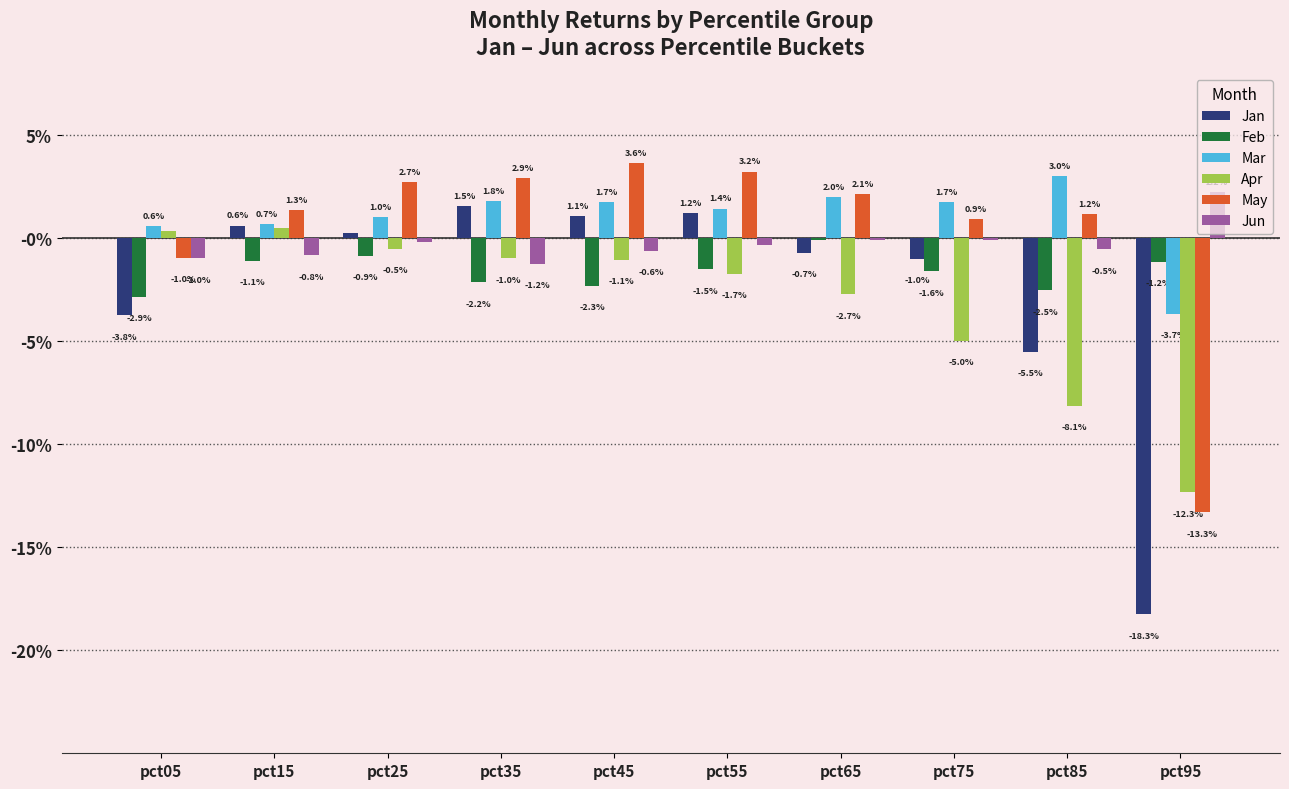

Does the chart contain stacked bars?

No